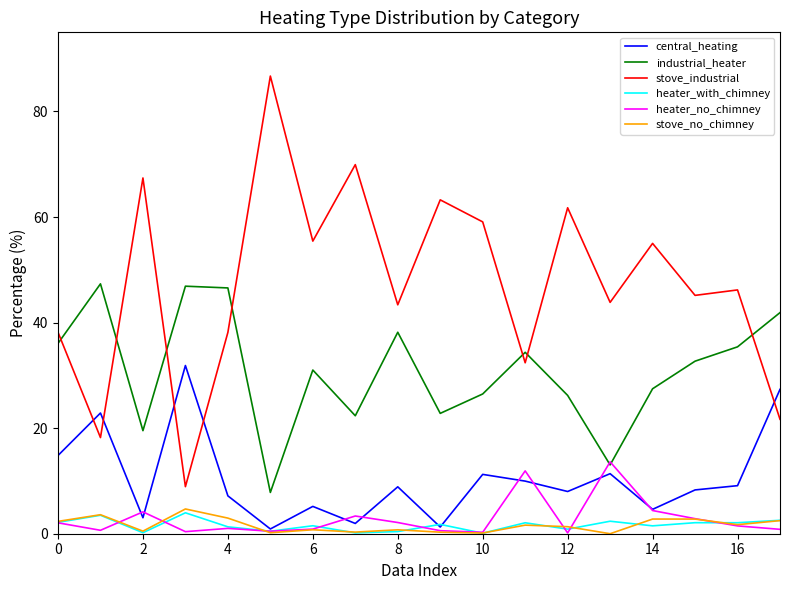

True or false: stove_no_chimney and industrial_heater cross at least once.

False